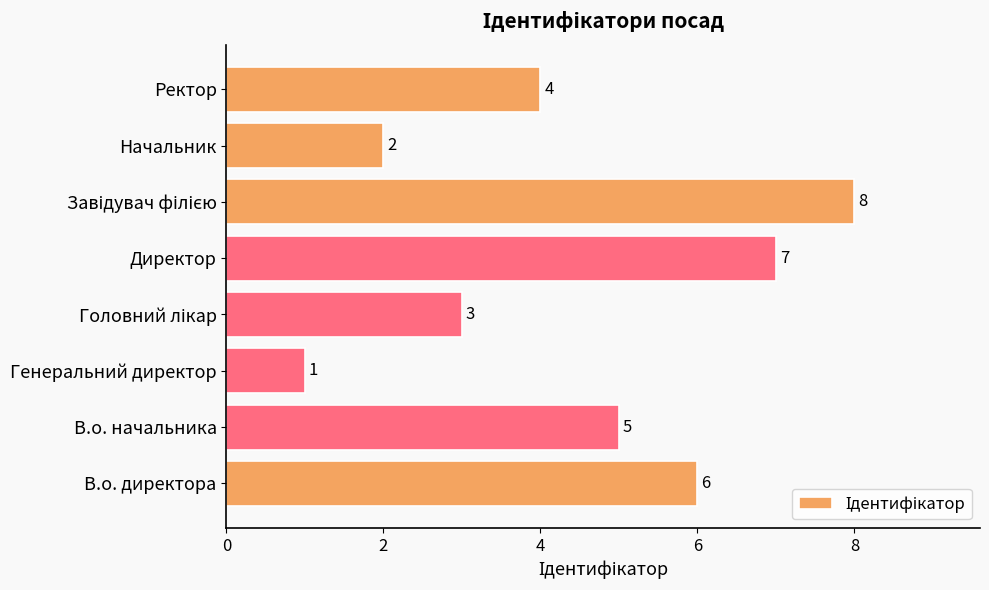

Reading bottom to top, extract all data points from this chart.

6	5	1	3	7	8	2	4